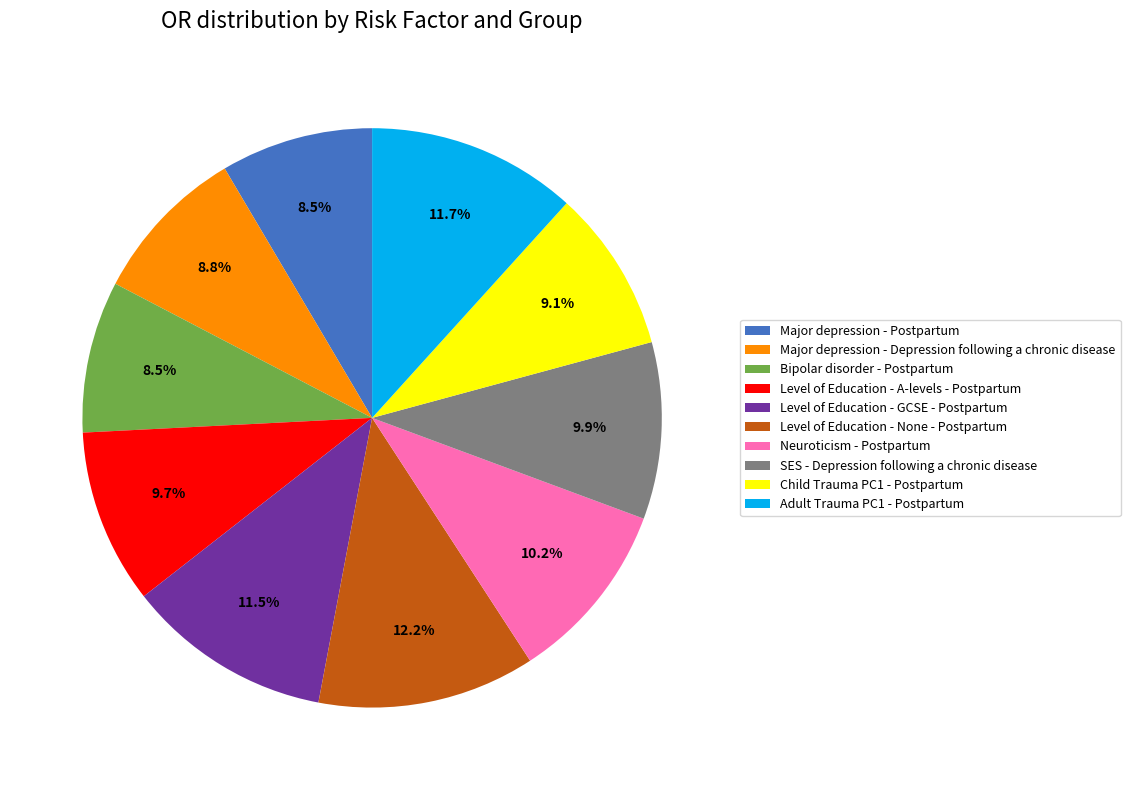

The Neuroticism - Postpartum slice represents 10% of the pie. True or false?

True